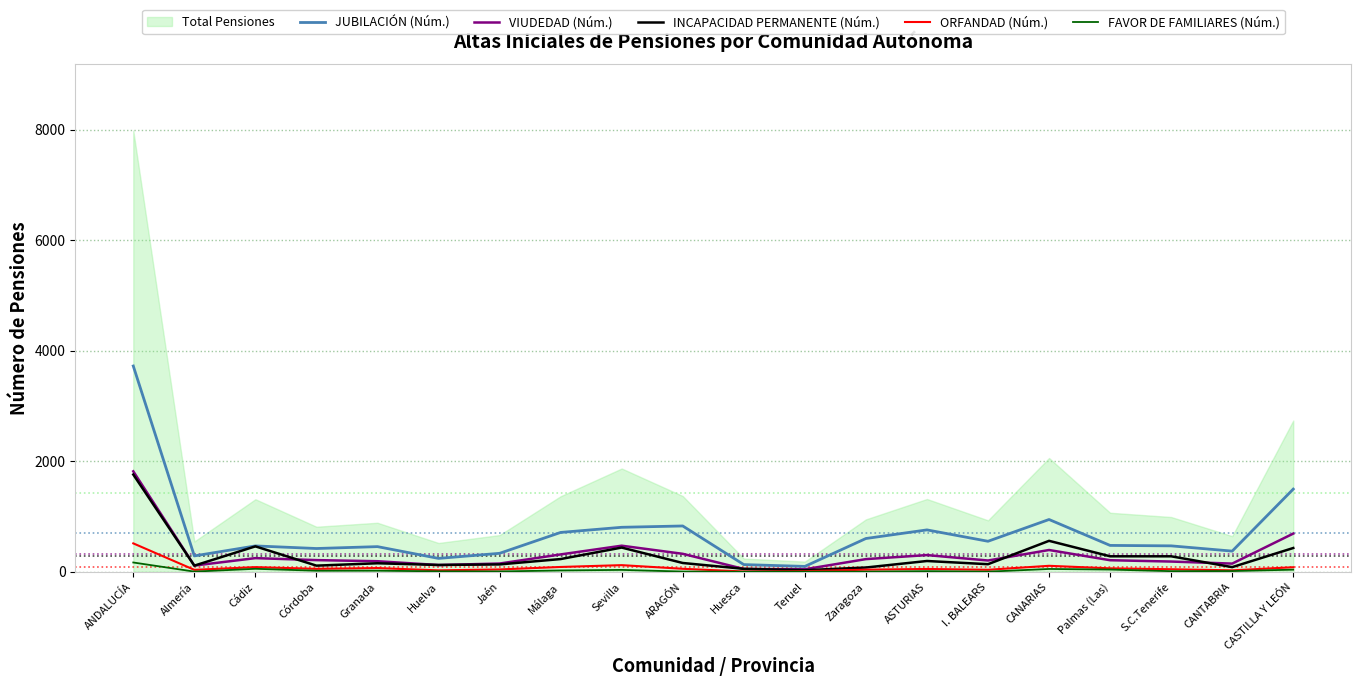

How many interior local peaks does the ORFANDAD (Núm.) series have?

5